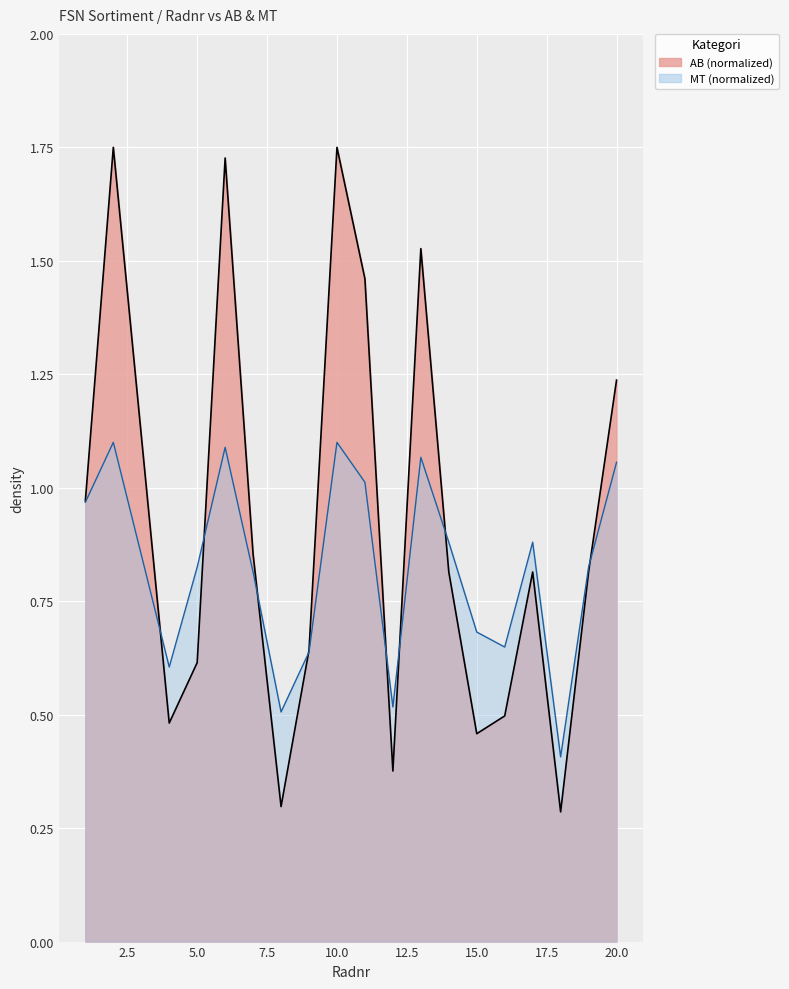

List the series in order of their overall mean, lowest first.

MT, AB